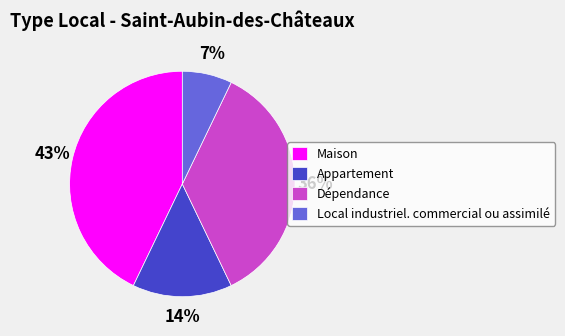

Combined, do Appartement and Maison account for over 50%?

Yes